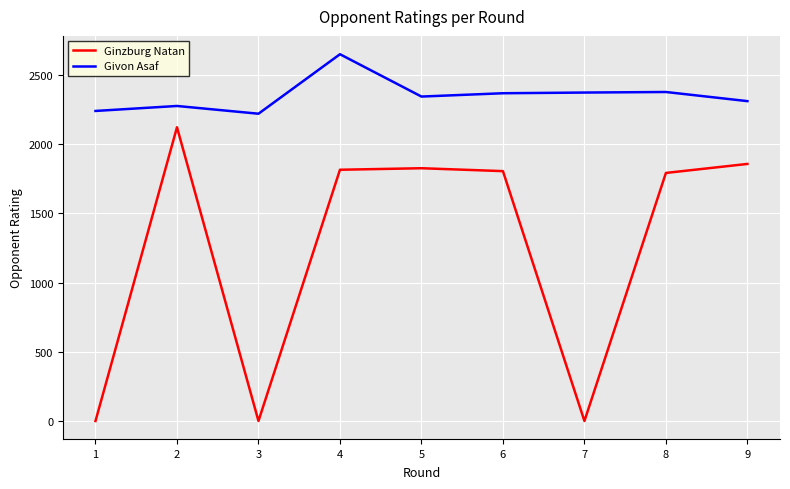

Does the chart have visible grid lines?

Yes